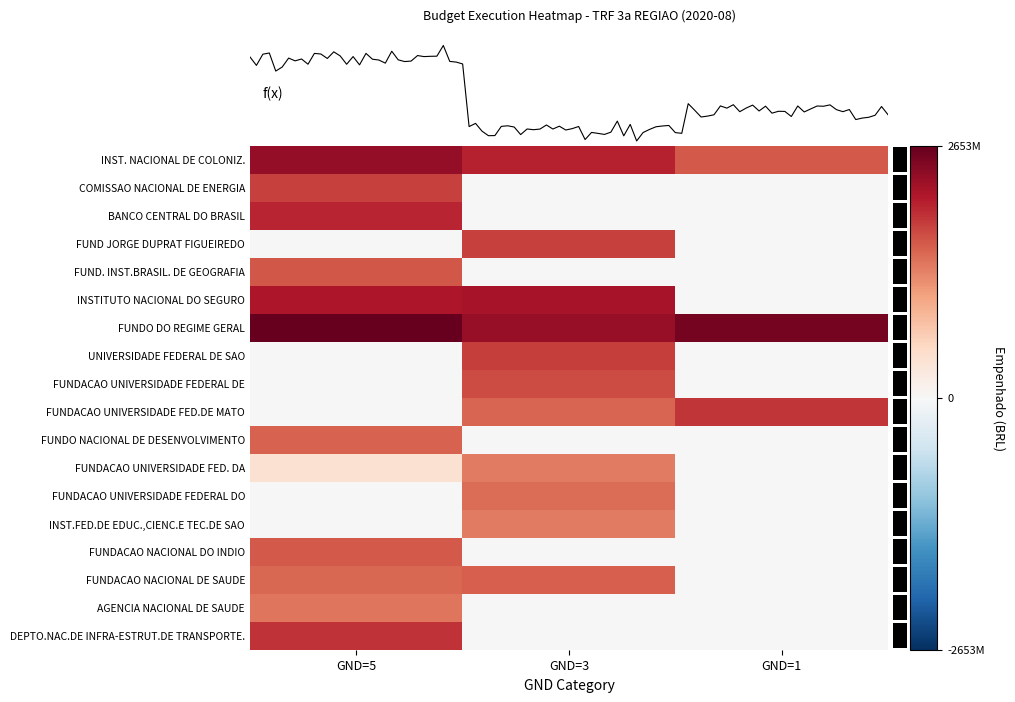

At how many categories does at least one series exceed 8?

3